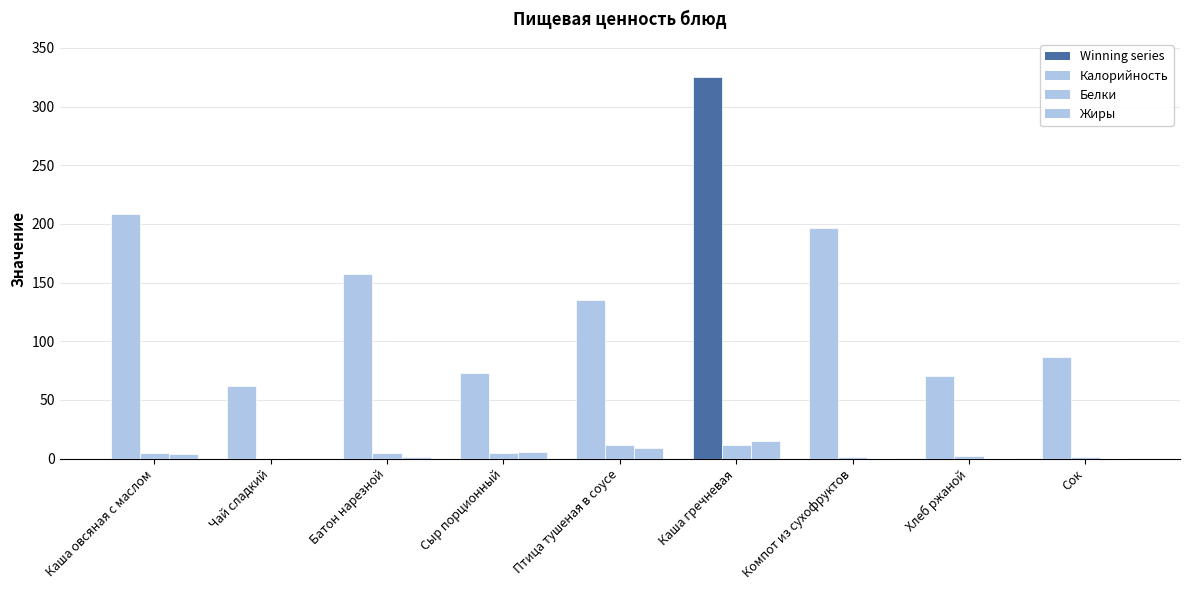

Rank the series by their maximum value, from lowest to highest.

Белки, Жиры, Калорийность